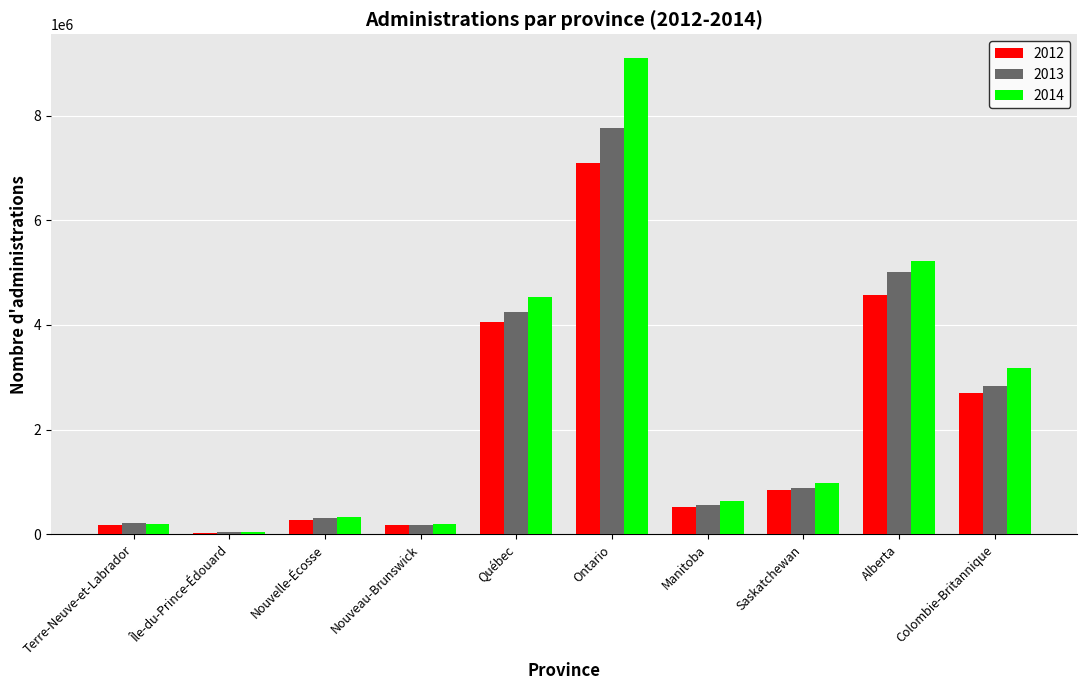

What is the label of the 4th bar from the right?

Manitoba